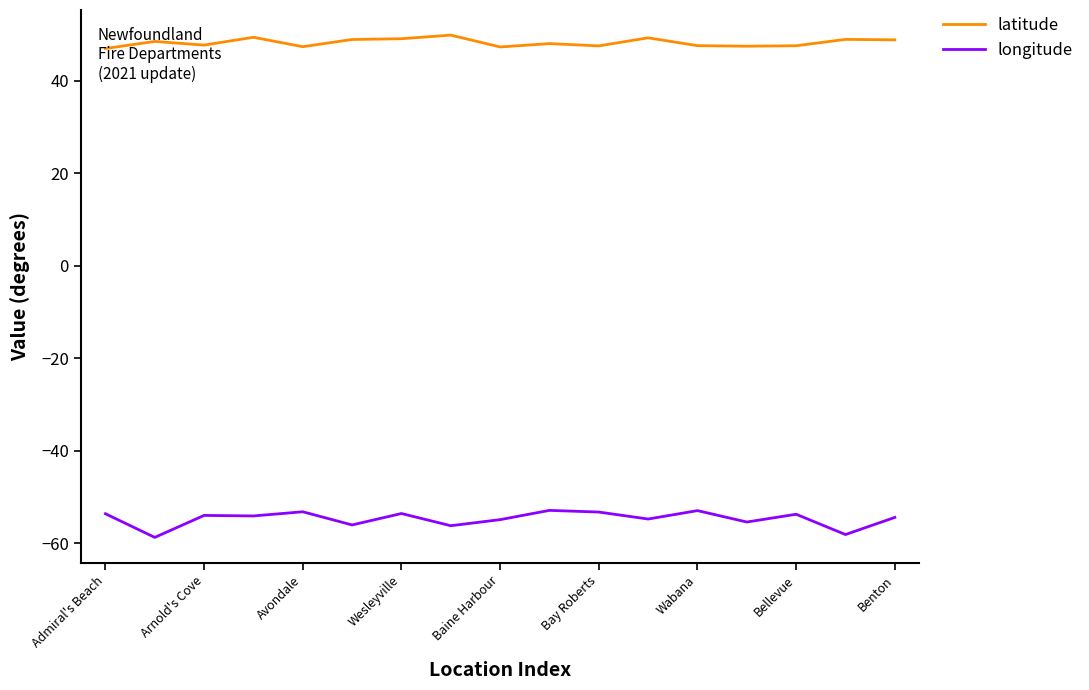

What is the difference between the maximum and minimum values in the latitude series?

2.9